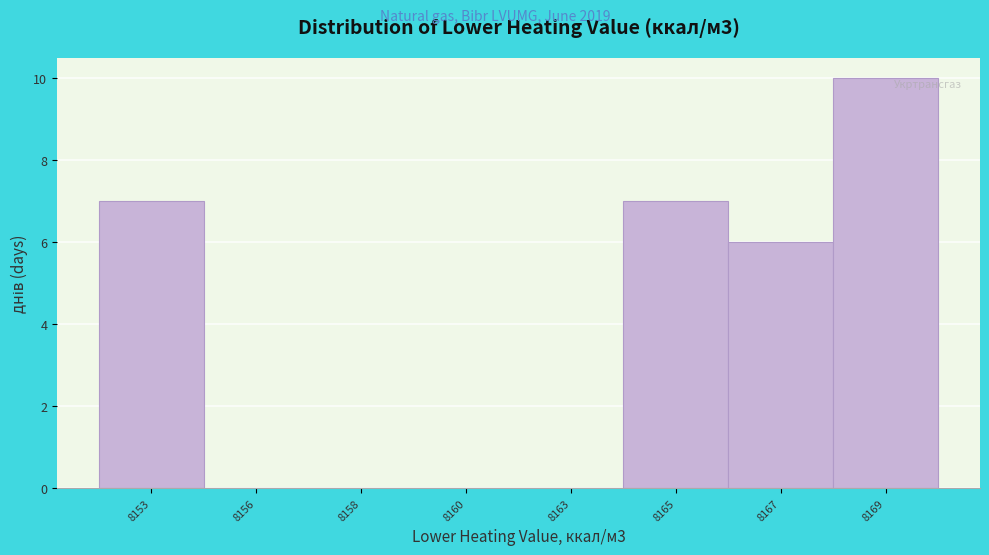

Reading left to right, transcribe all the data shown in this chart.

8153=7	8156=0	8158=0	8160=0	8163=0	8165=7	8167=6	8169=10